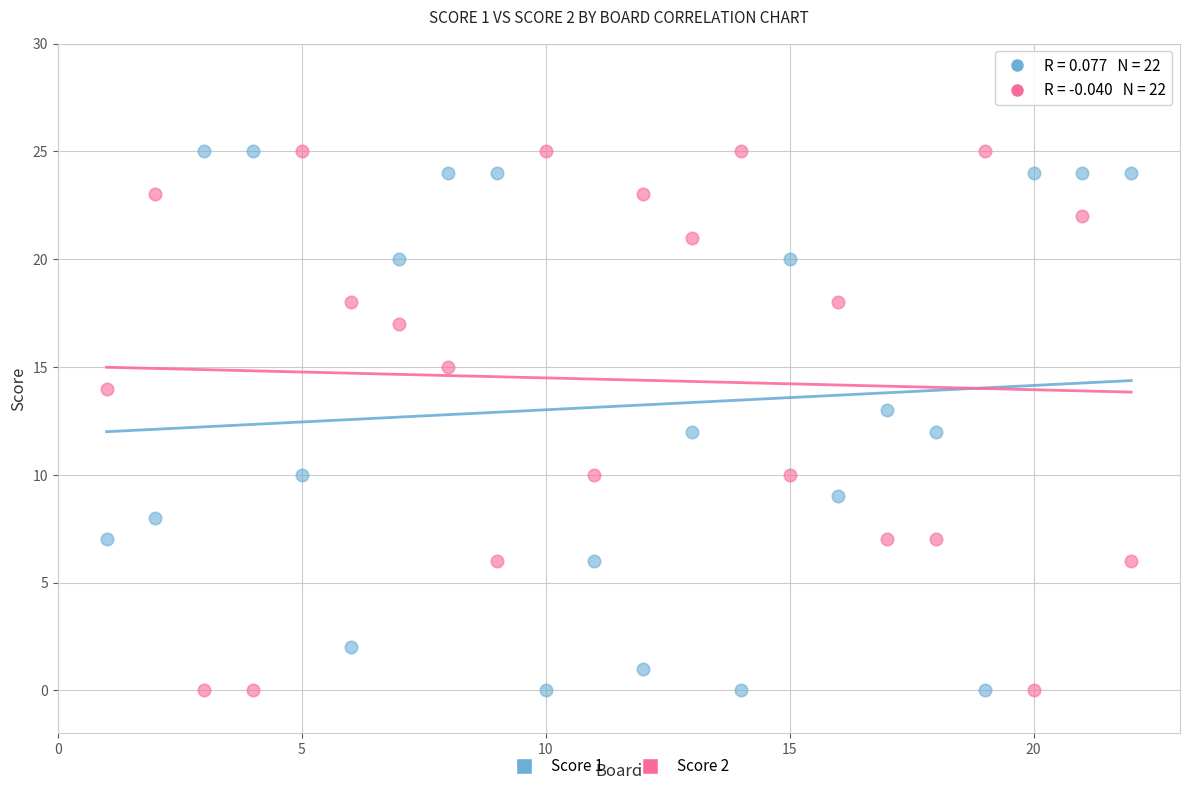

What is the X range (max minus min) for the scatter plot?

21